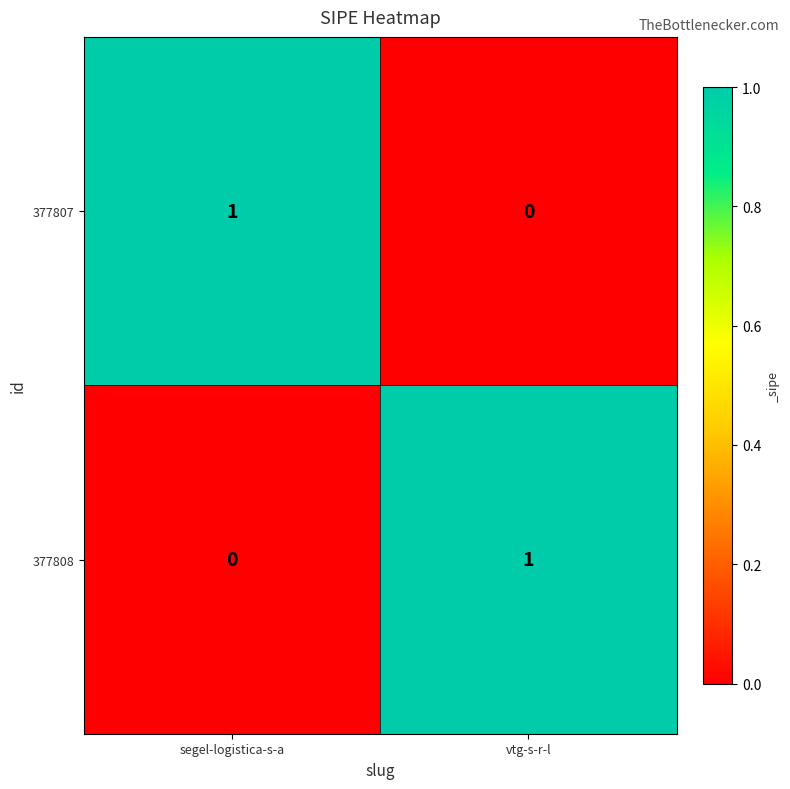

What is the total value across all series at vtg-s-r-l?

1